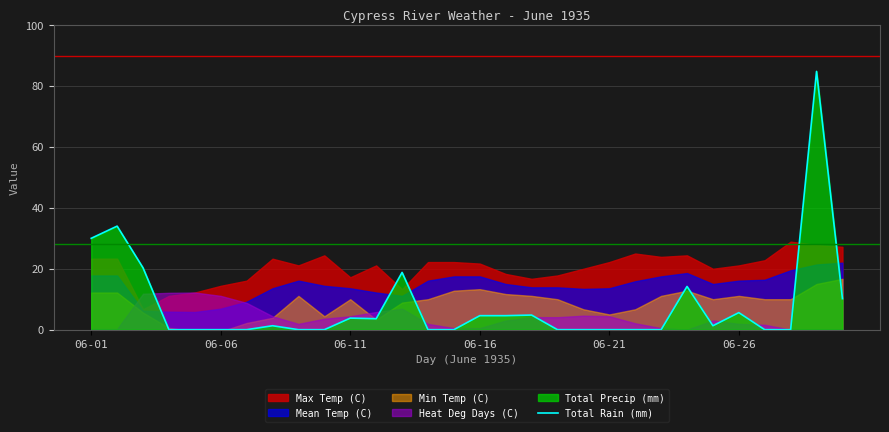

True or false: Total Rain (mm) has a value of -42.6 at 06-06.

False